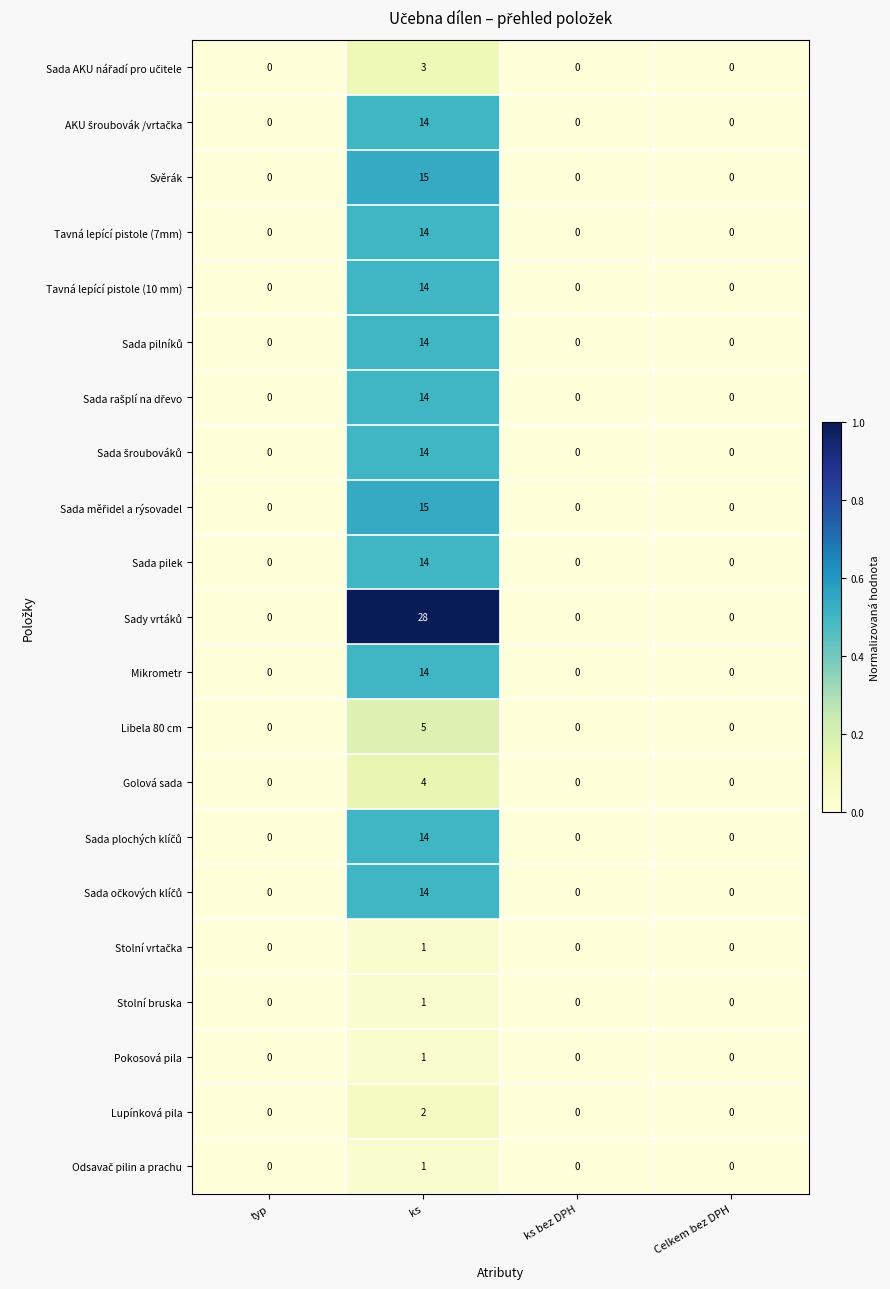

The value of Golová sada at typ is -2. True or false?

False